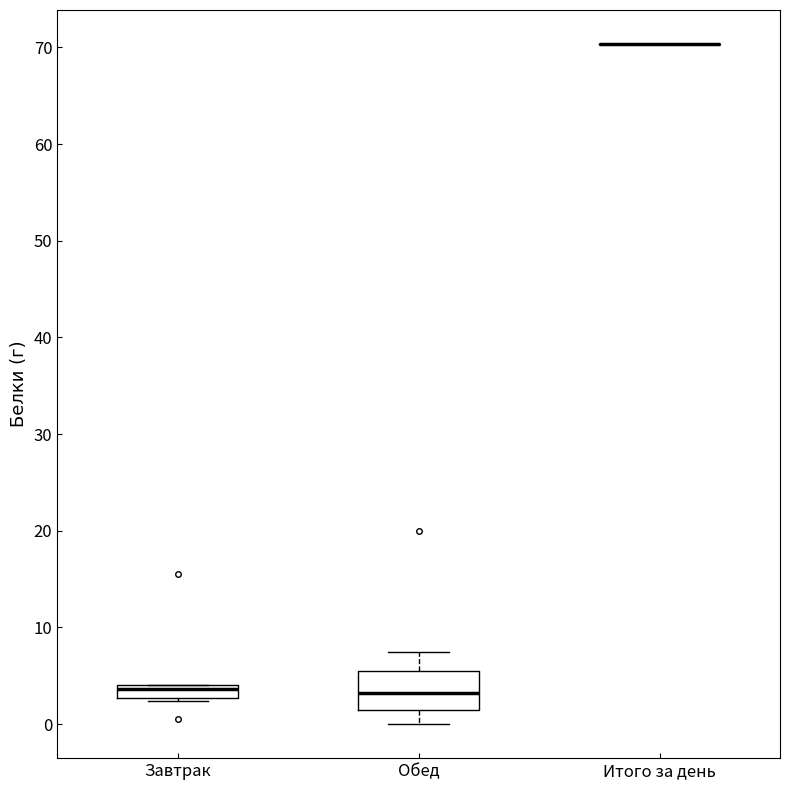

Where is the lower edge of the box for Завтрак on the y-axis? The values are not printed on the chart, so give them approximately, as read against the axis.

3